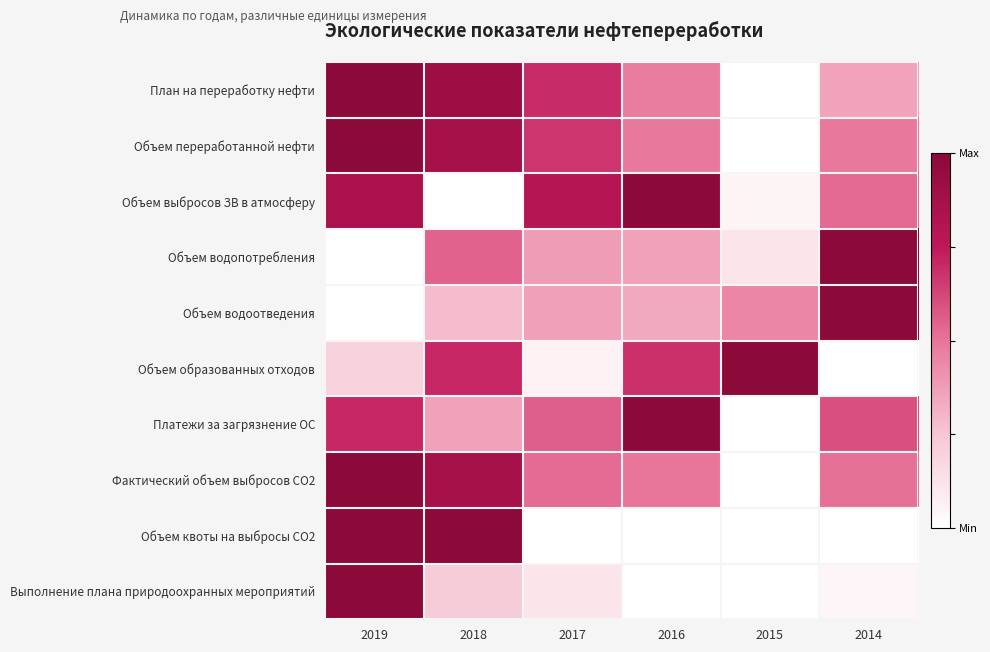

How many data points does each series have?

6